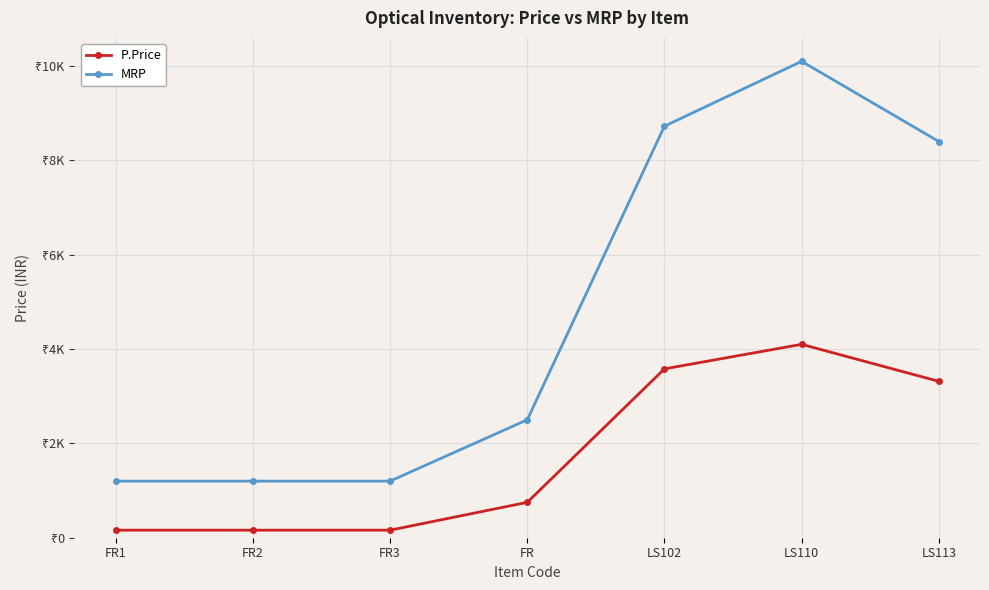

What is the label of the 7th point from the right?

FR1